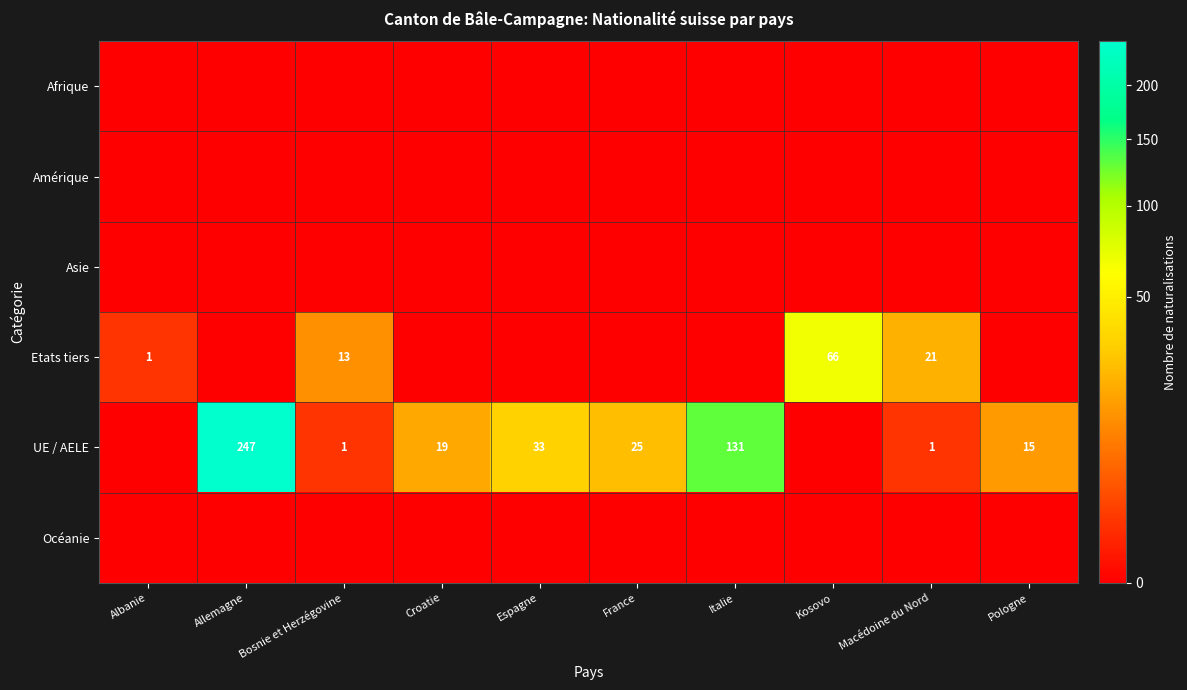

At Macédoine du Nord, list the series in order from smallest to largest.

Afrique, Amérique, Asie, Océanie, UE / AELE, Etats tiers